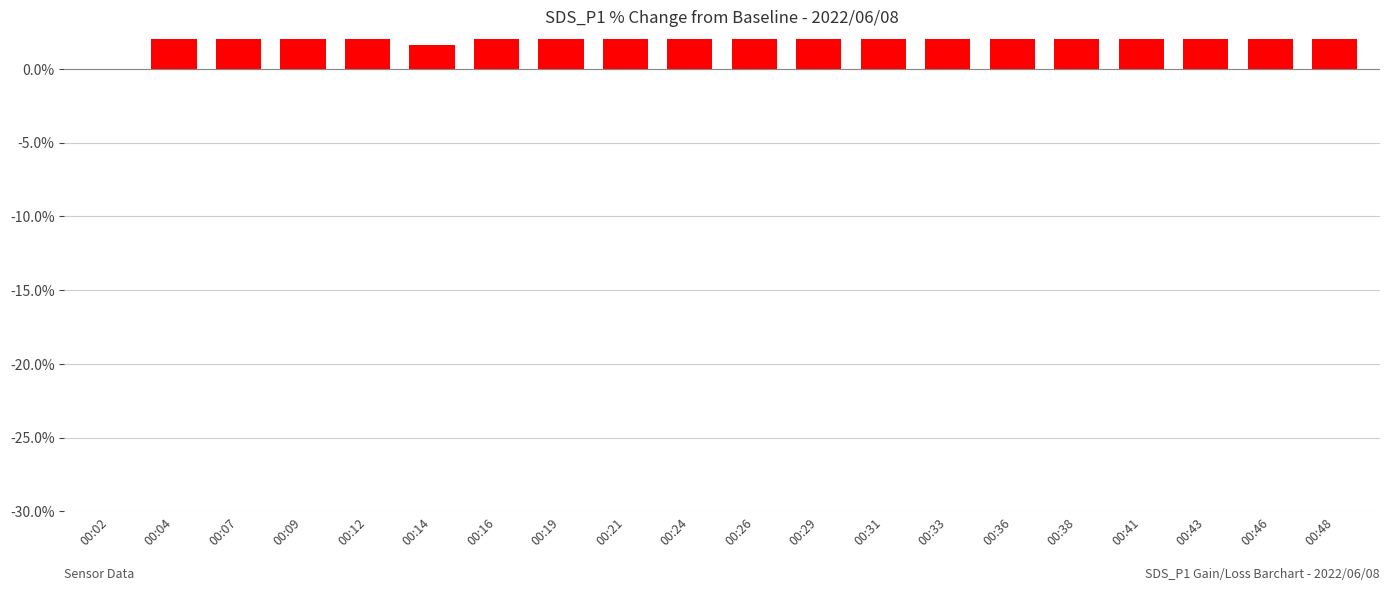

What is the greatest value displayed?

18.5